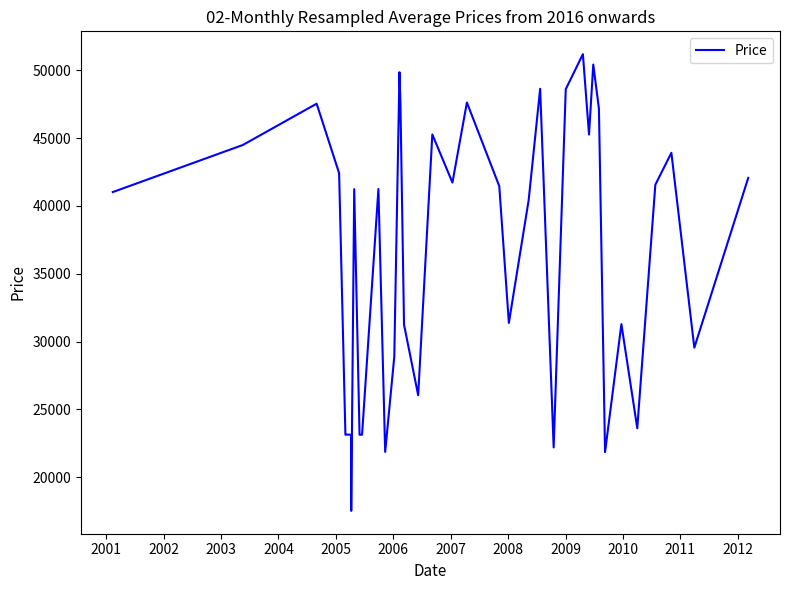

How many values are below 41458?

20